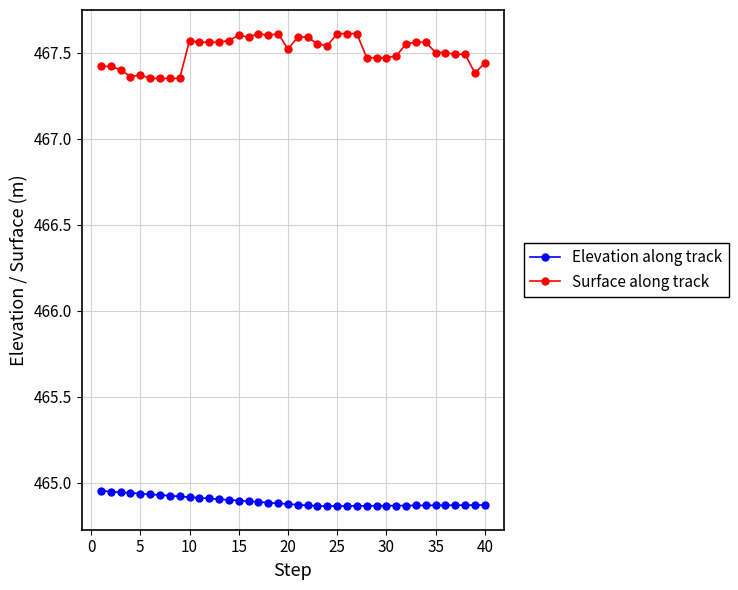

At how many categories does at least one series exceed 466?

40